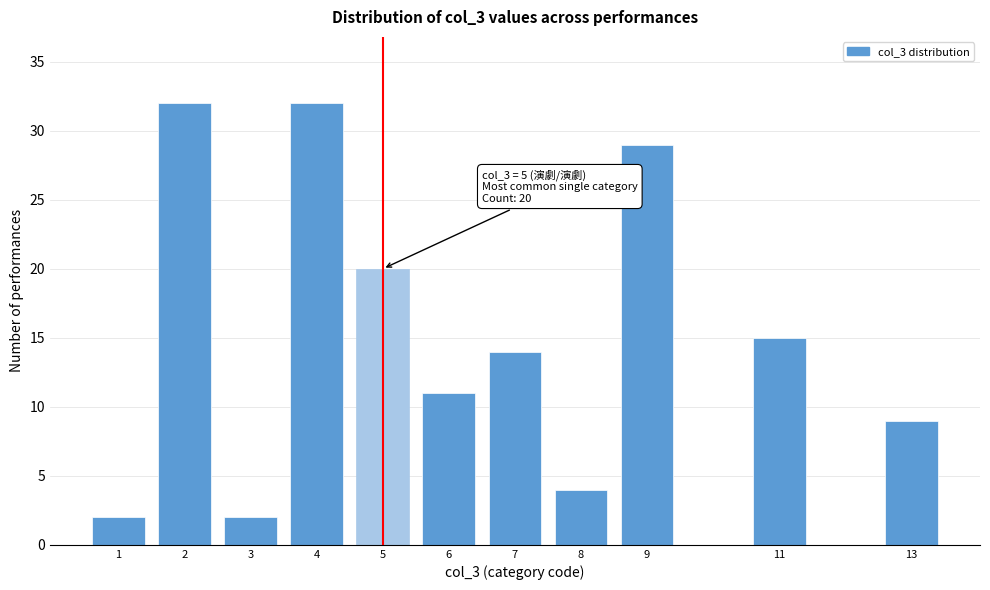

Reading left to right, what are all the values shown in this chart?

1=2	2=32	3=2	4=32	5=20	6=11	7=14	8=4	9=29	11=15	13=9